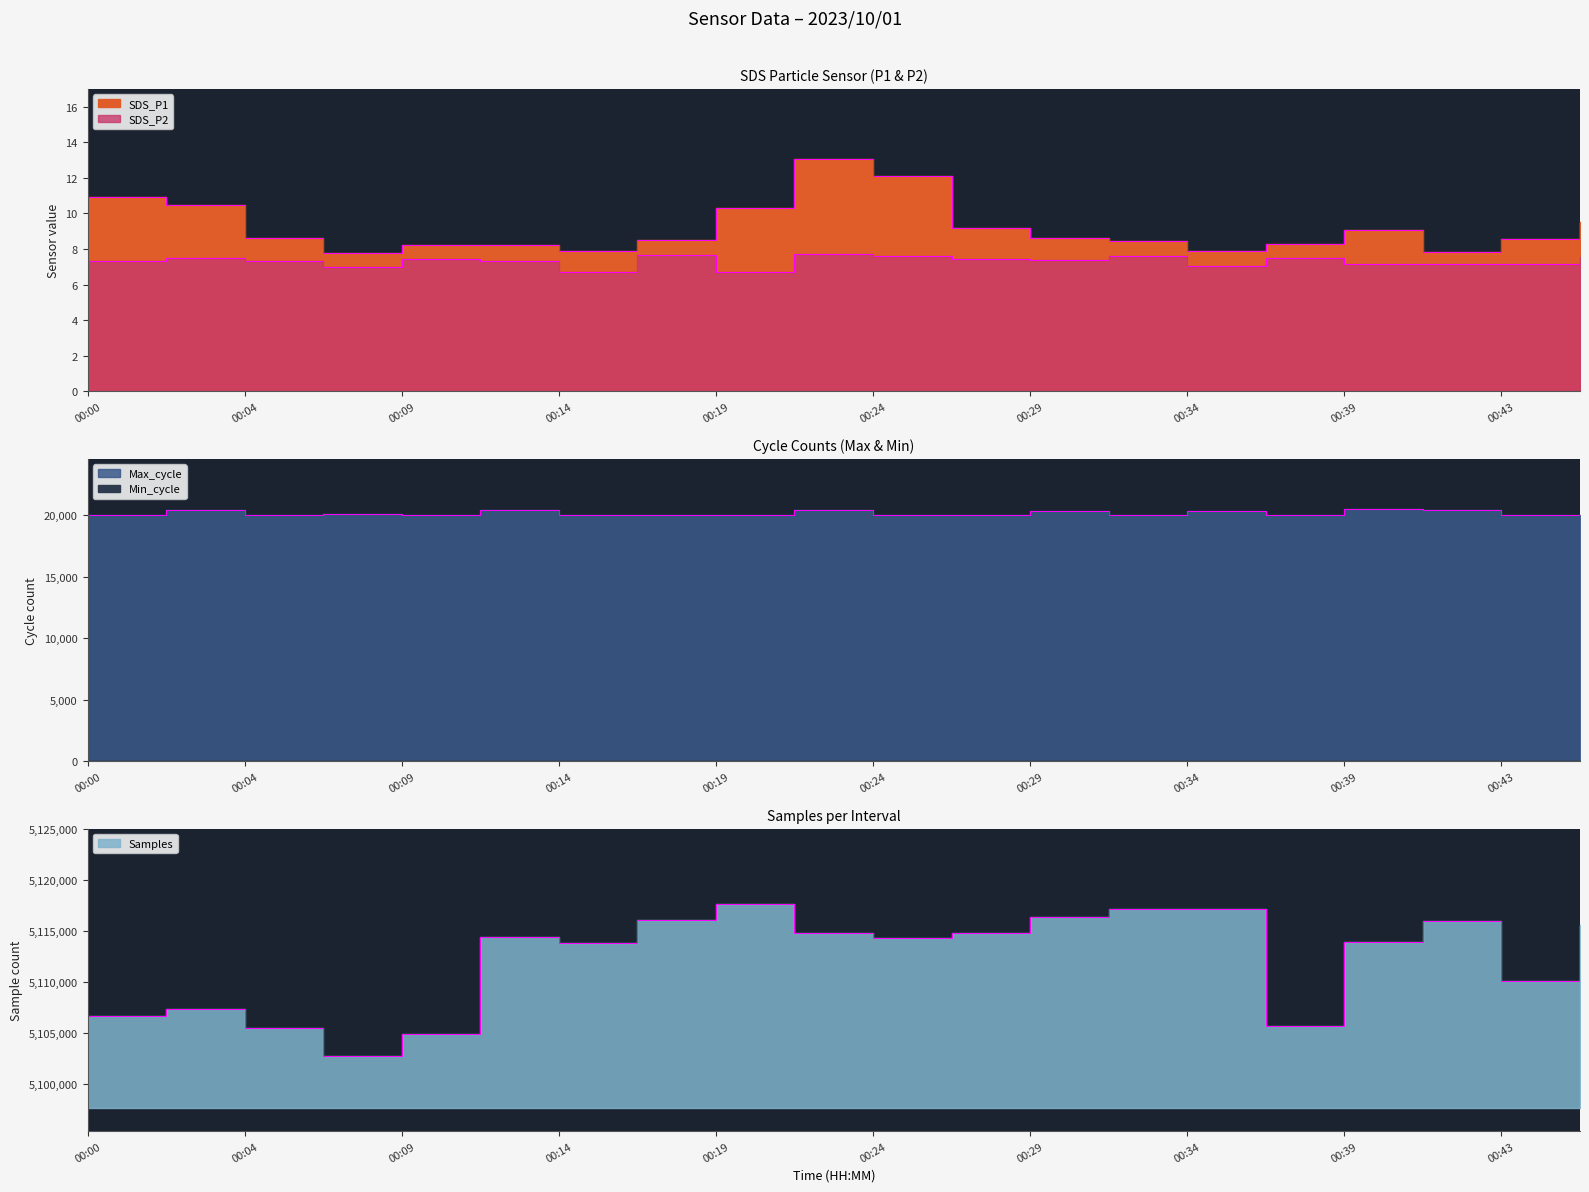

Rank the series at 00:26 from highest to lowest value.

Samples, Max_cycle, SDS_P1, SDS_P2